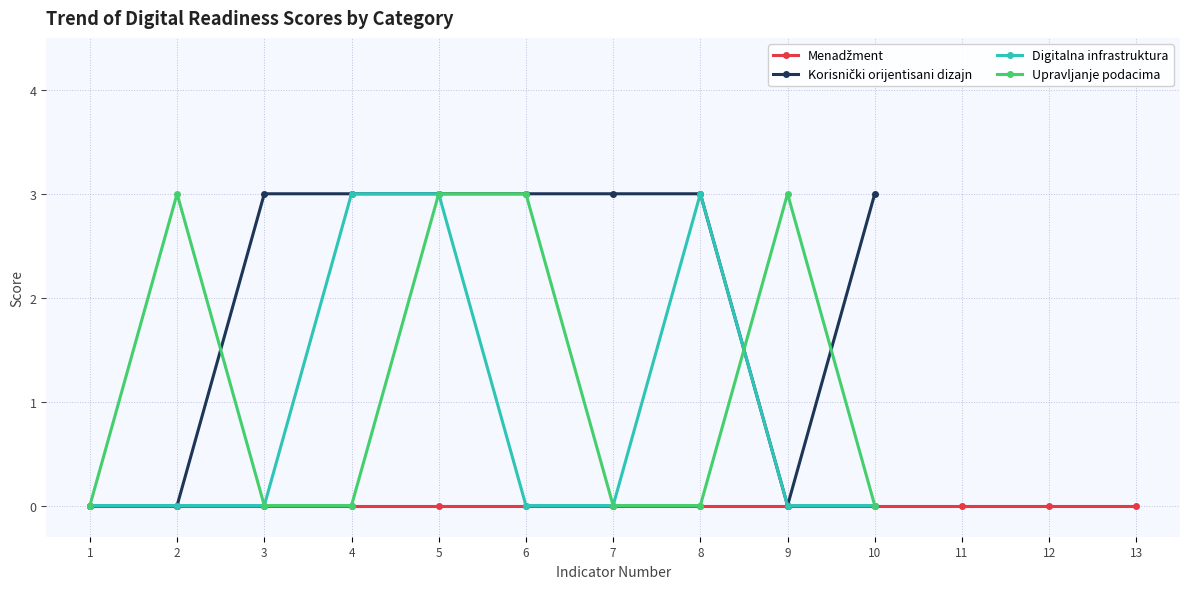

Which series ends up on top after the final intersection of Upravljanje podacima and Digitalna infrastruktura?

Upravljanje podacima